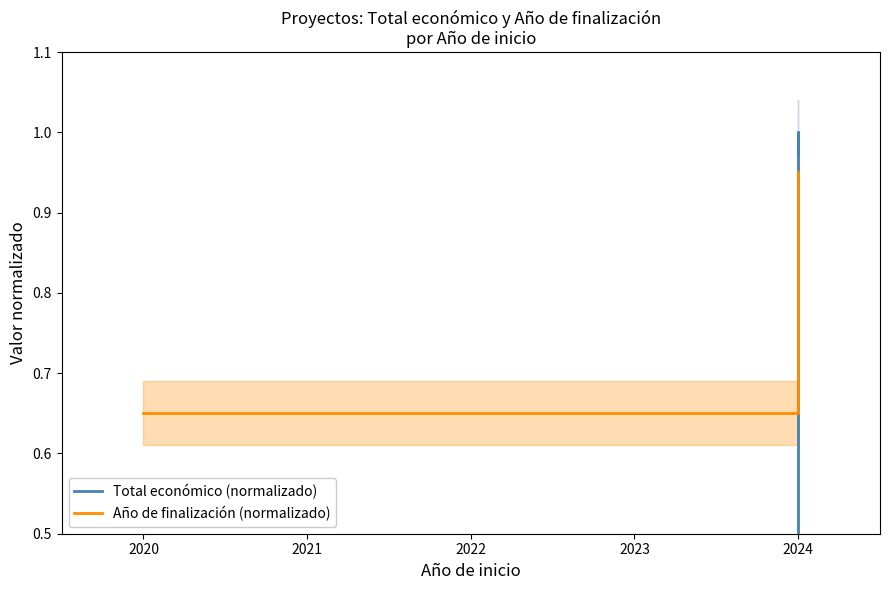

Is it true that Total económico (normalizado) equals 0.0 at 2020?

False